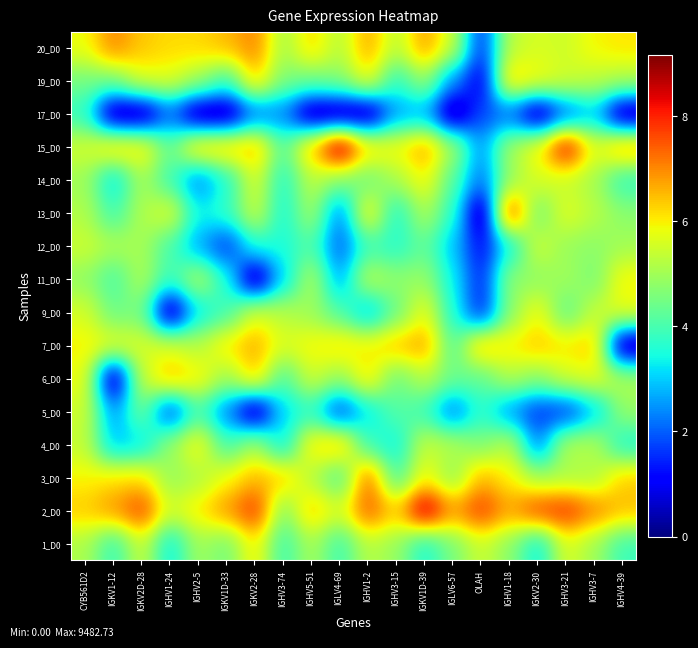

At which category does the chart reach its peak across all series?

IGLV4-69